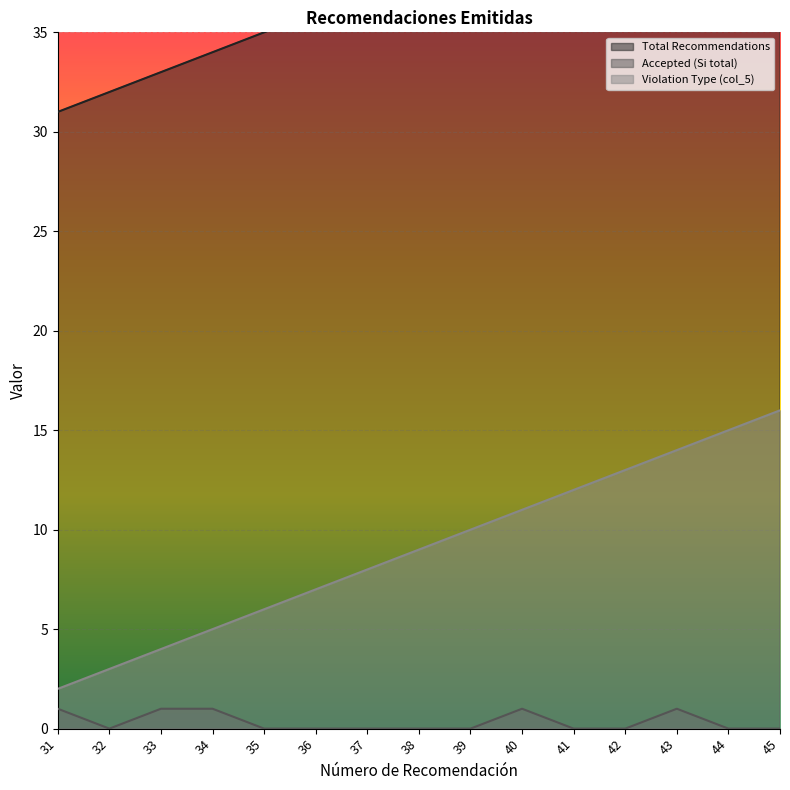

What is the difference between the second highest and minimum values in the Accepted (Si total) series?

1